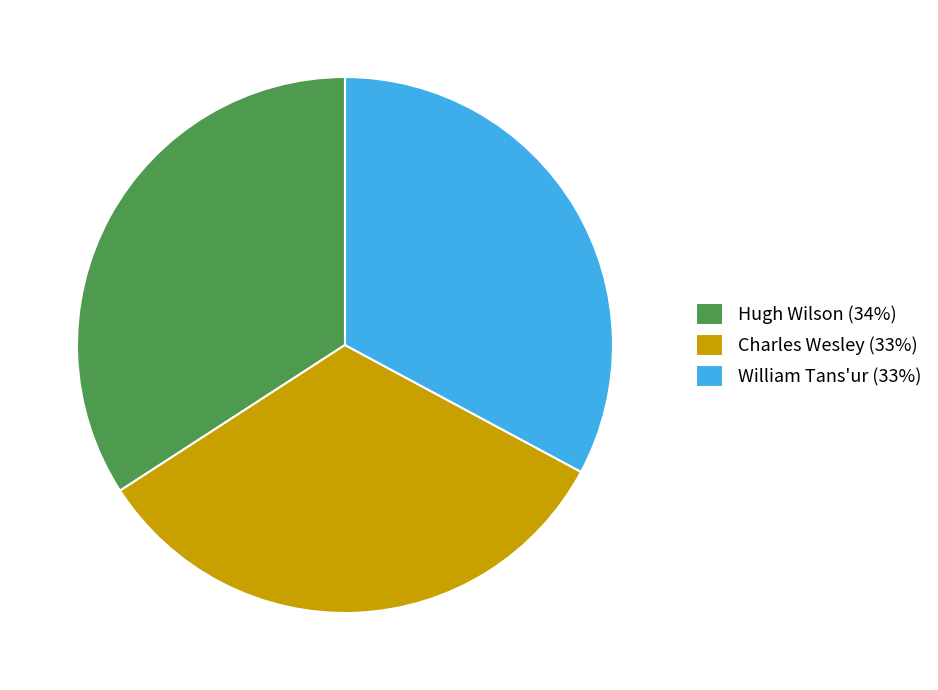

Is the sum of William Tans'ur and Hugh Wilson greater than half?

Yes